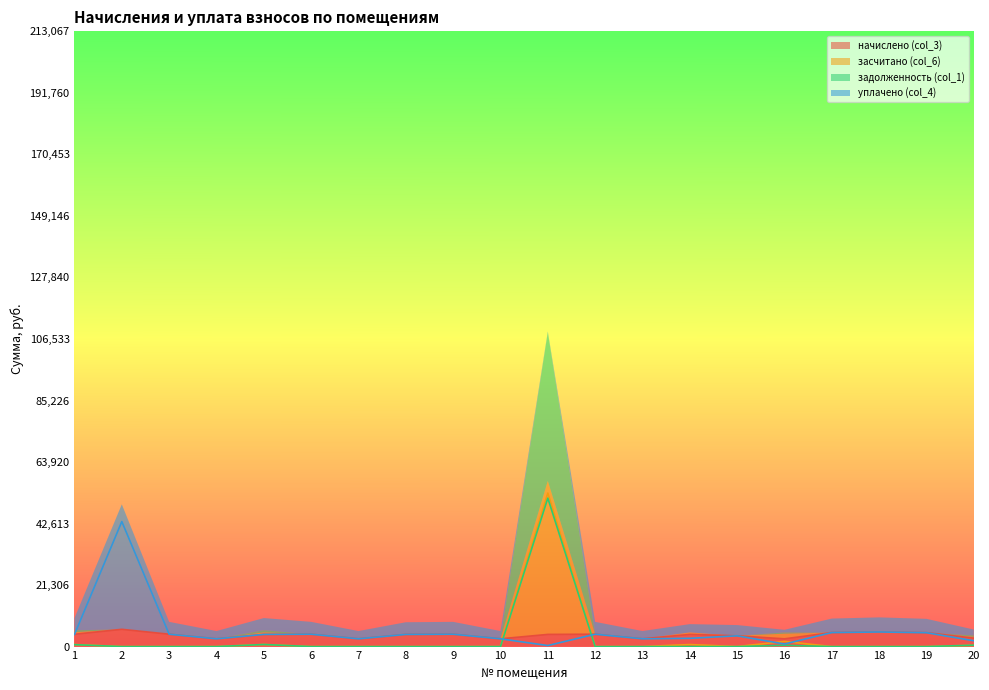

Between which two adjacent categories do начислено (col_3) and засчитано (col_6) first intersect?

10 and 11